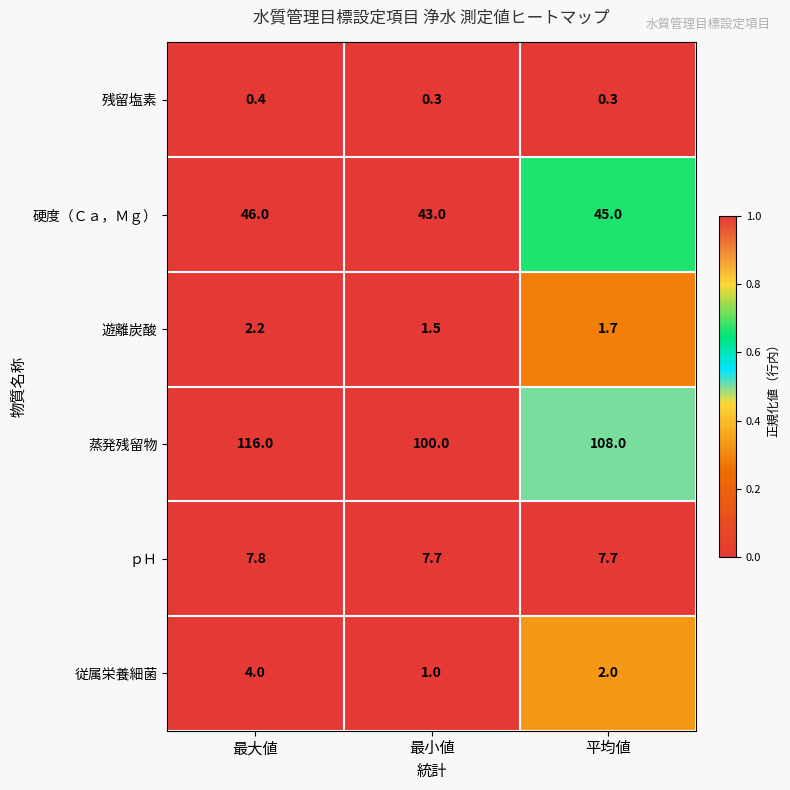

True or false: 従属栄養細菌 has a value of 2.0 at 平均値.

True